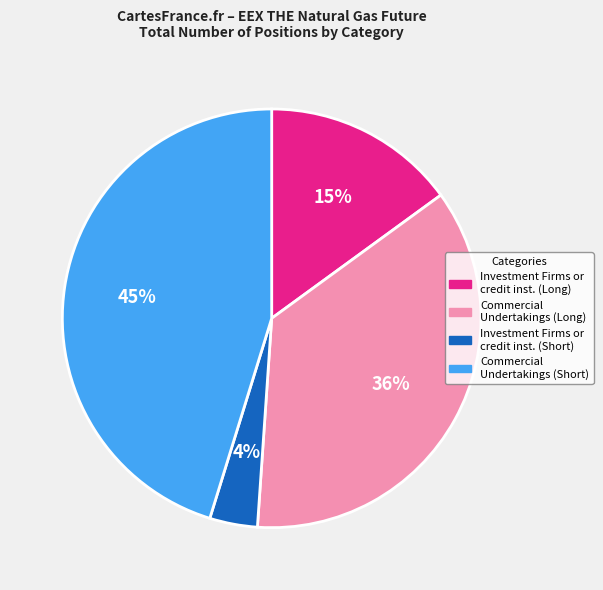

How many slices are in this pie chart?

4